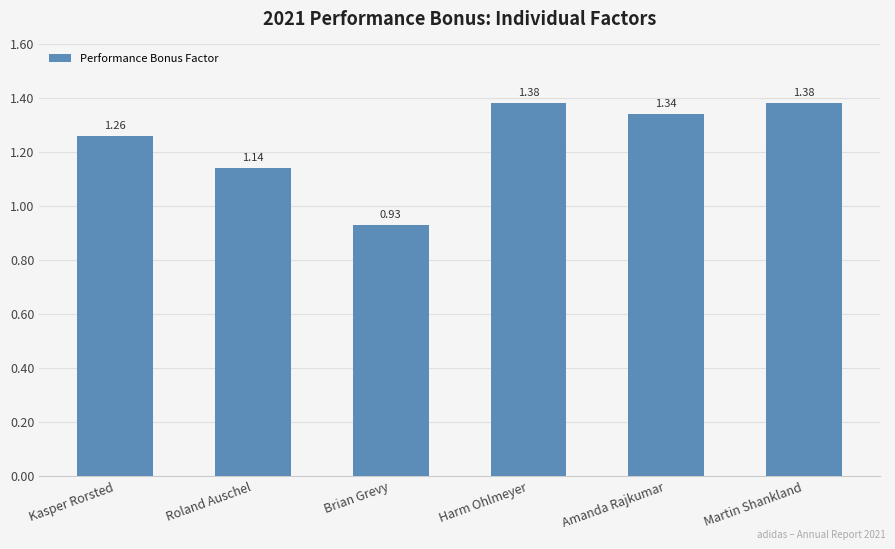

At which label is the value closest to 1?

Brian Grevy